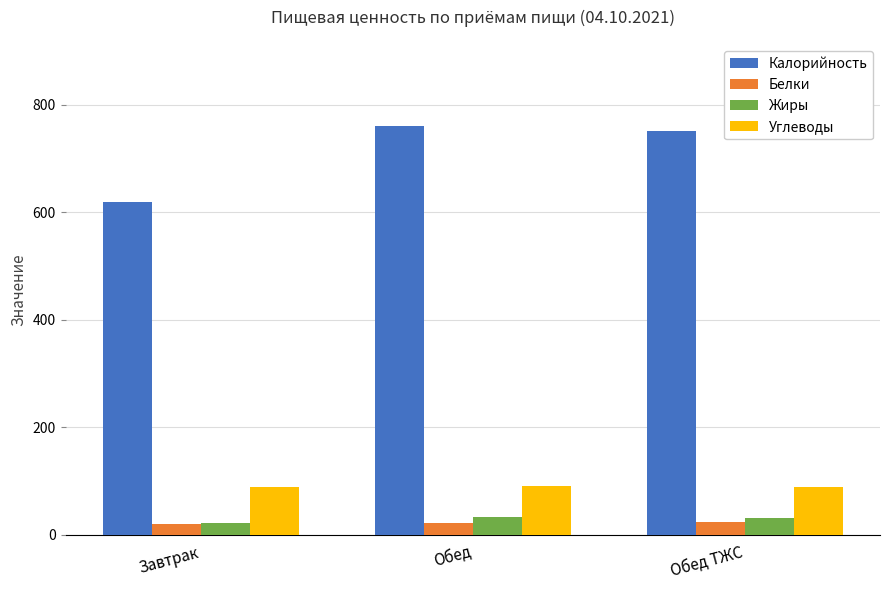

Read the Жиры value at Завтрак.

21.0